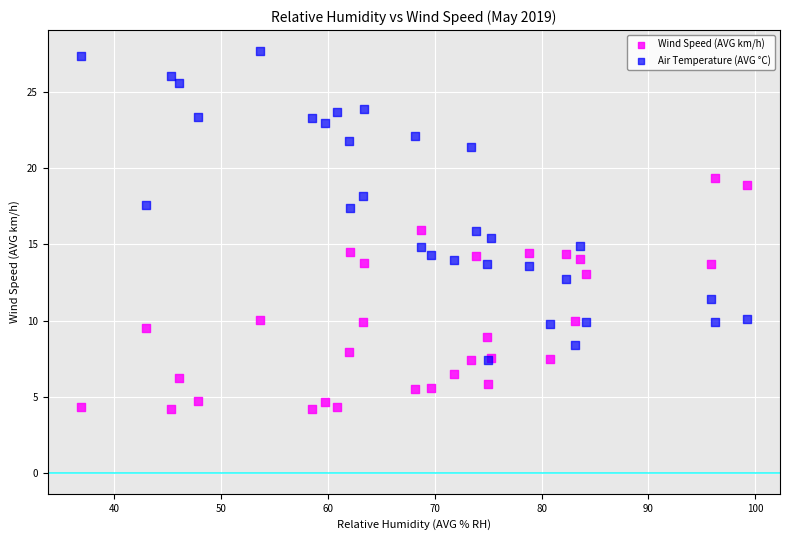

In the Wind Speed (AVG km/h) series, what Y value is closest to 11?

10.1